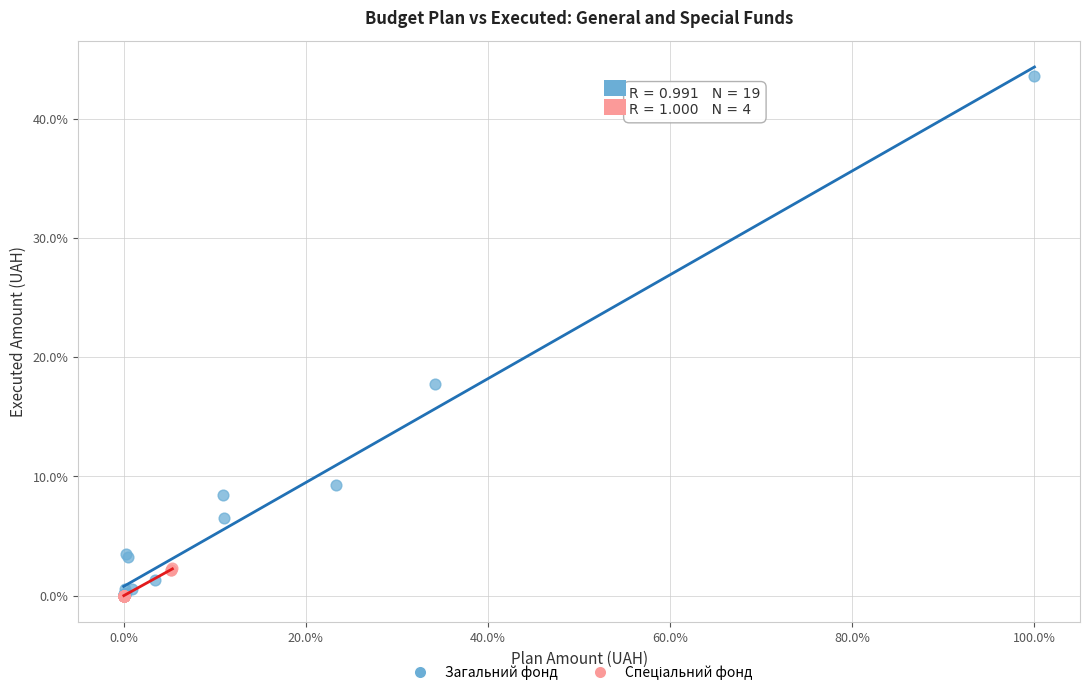

Which series reaches the maximum Y coordinate?

Загальний фонд